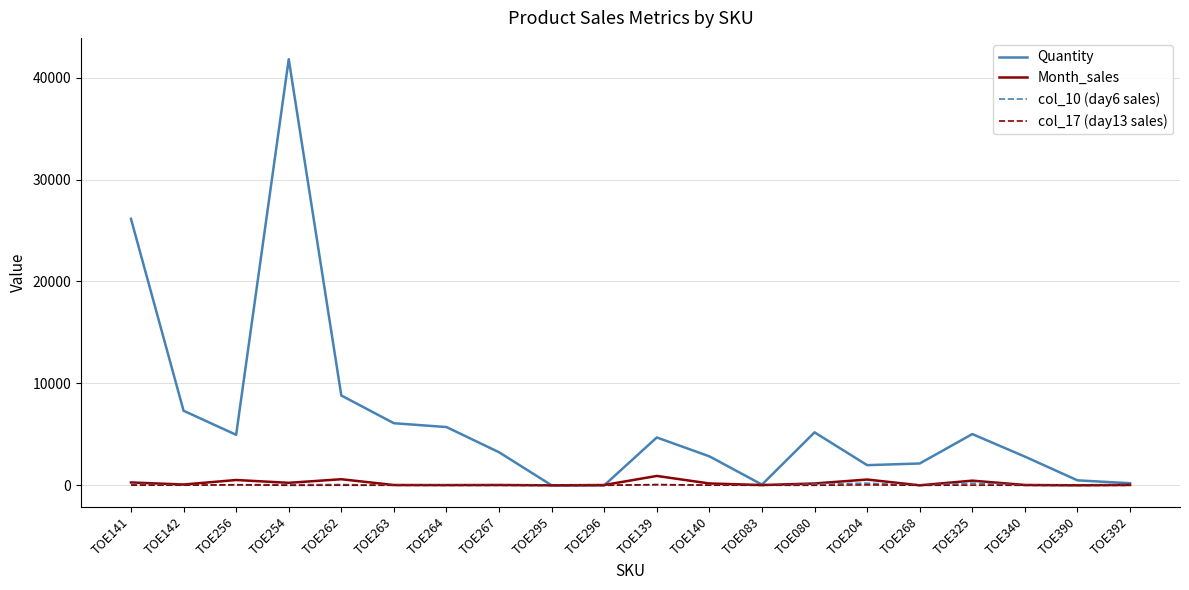

Which series has the widest spread of values?

Quantity